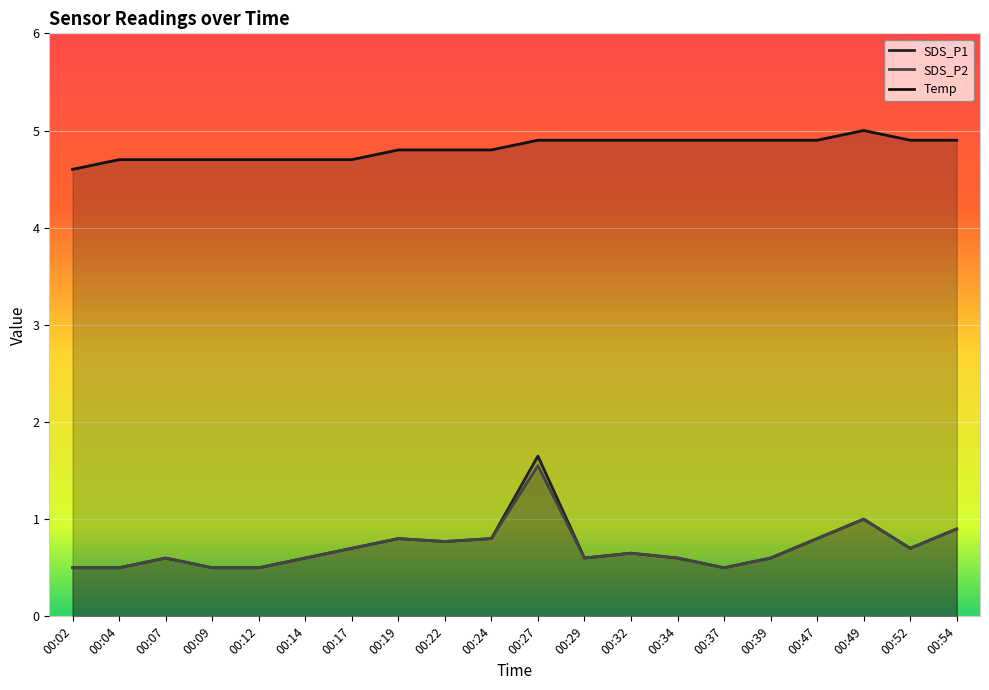

Which category has the lowest value in the SDS_P1 series?

00:02